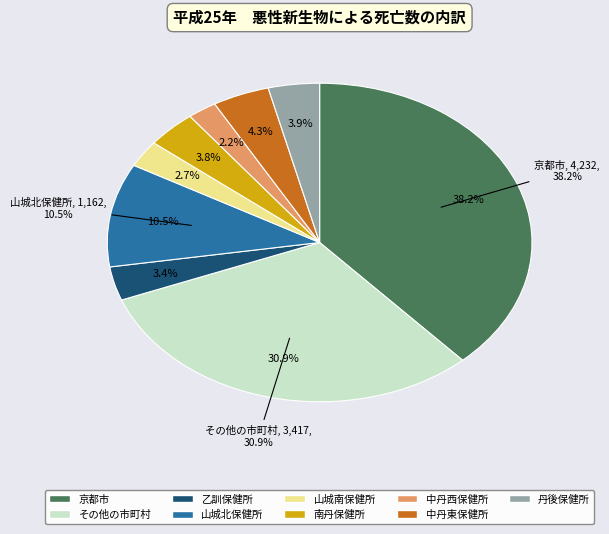

To the nearest percent, what portion does 京都市 represent?

38%